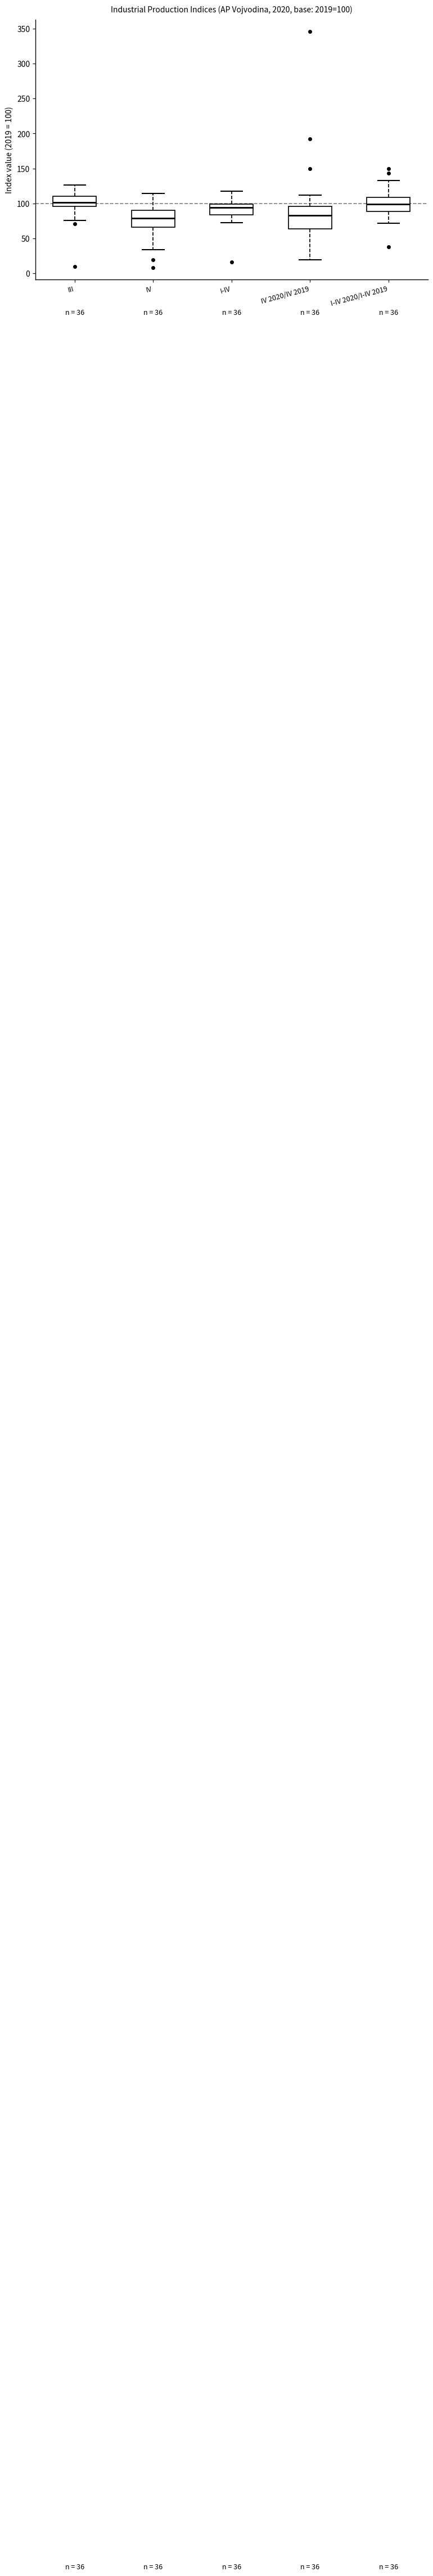

Which box is the tallest, from its lower edge to its upper edge?

IV 2020/IV 2019